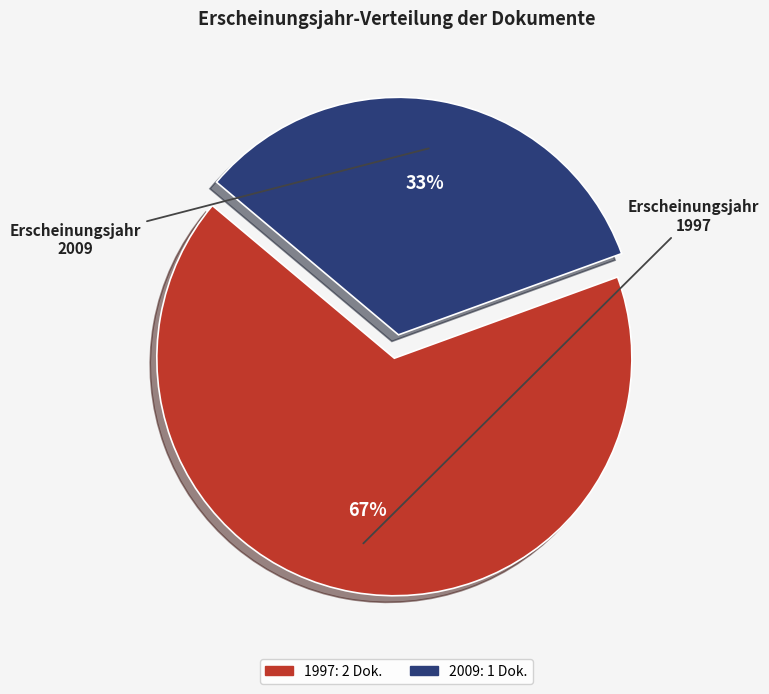

To the nearest percent, what is the average slice percentage?

50%